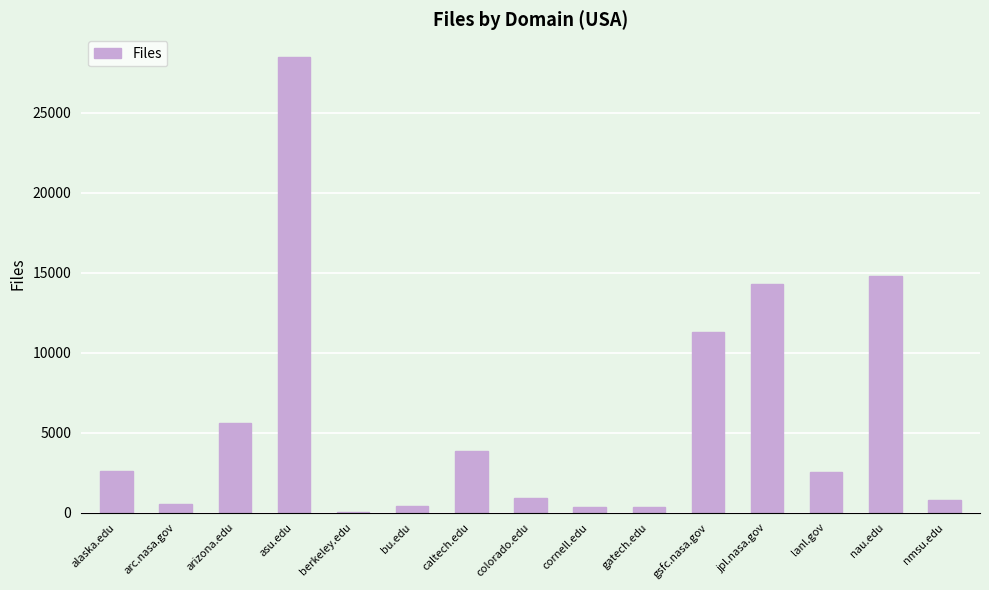

The chart shows a value of 15978 at asu.edu. True or false?

False